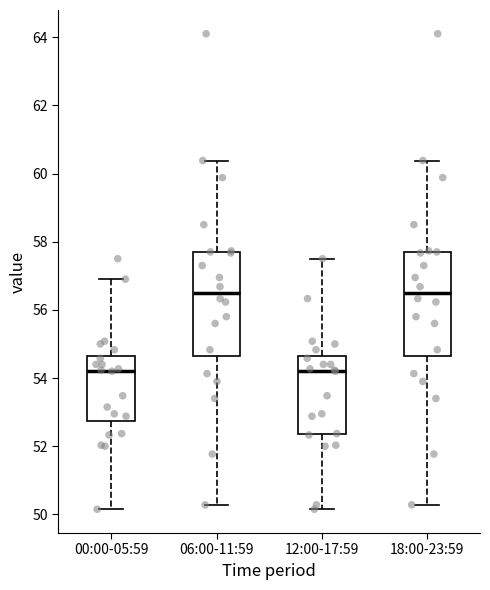

Where does the lower whisker of the box for 18:00-23:59 end on the y-axis? The values are not printed on the chart, so give them approximately, as read against the axis.

50.2